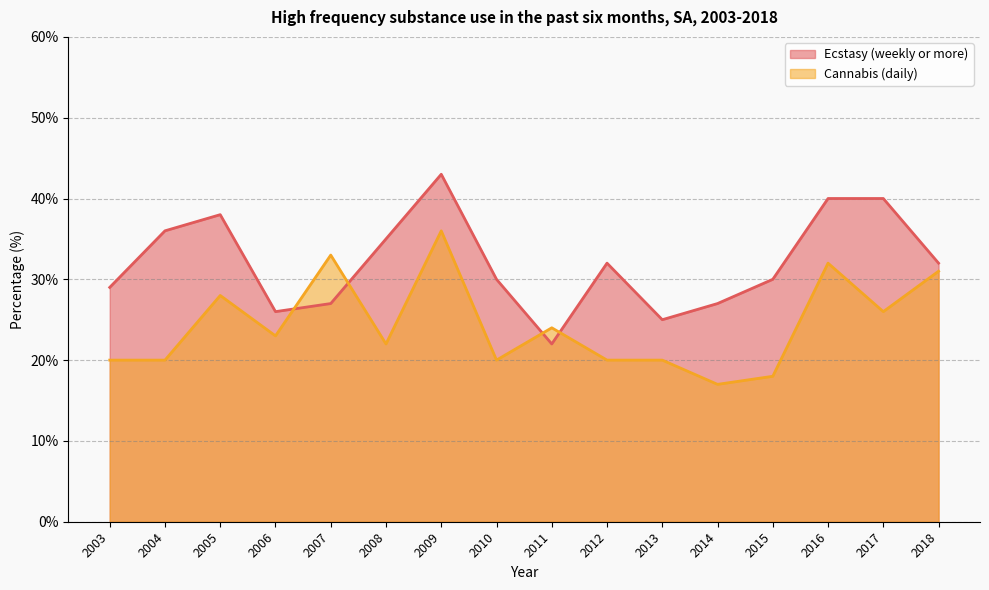

What is the difference between the maximum and minimum values in the Cannabis (daily) series?

19